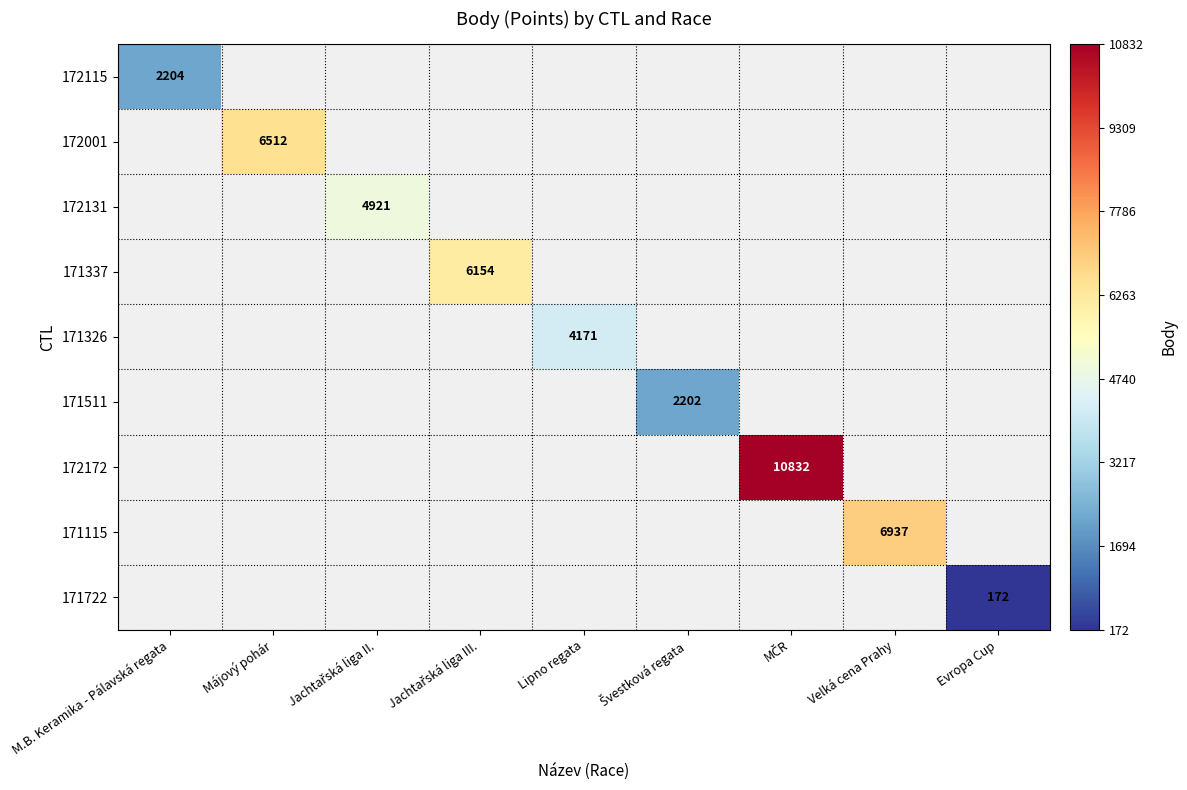

True or false: 171326 has a value of 1519 at Lipno regata.

False